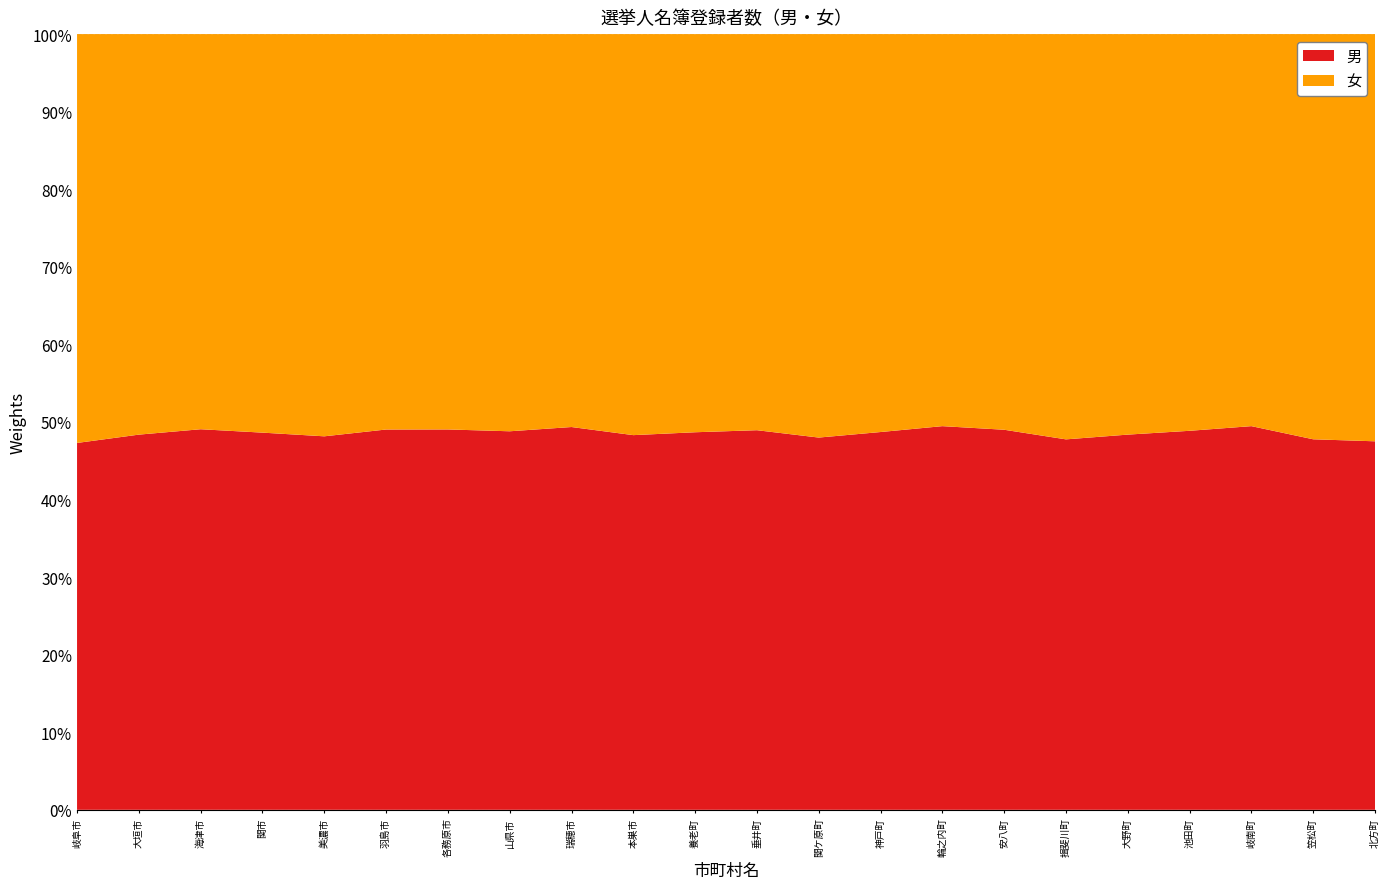

Reading left to right, transcribe all the data shown in this chart.

男: 158418	62910	13621	34432	7921	27261	58881	10603	21581	13277	11151	10558	2684	7596	3704	5808	8056	8895	9259	10448	8733	7182
女: 176545	67159	14142	36381	8530	28344	61200	11125	22152	14211	11759	11017	2909	8001	3785	6046	8813	9495	9691	10676	9550	7936